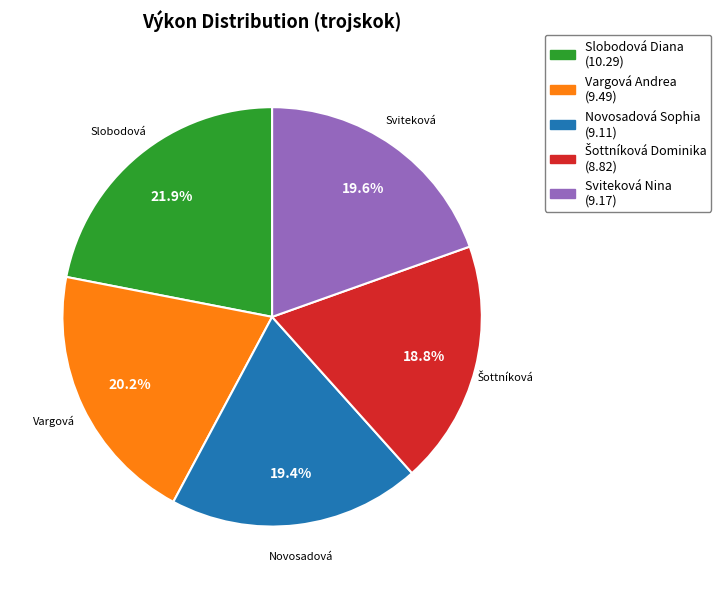

How much of the chart is everything except Novosadová Sophia (9.11)?

80.6%